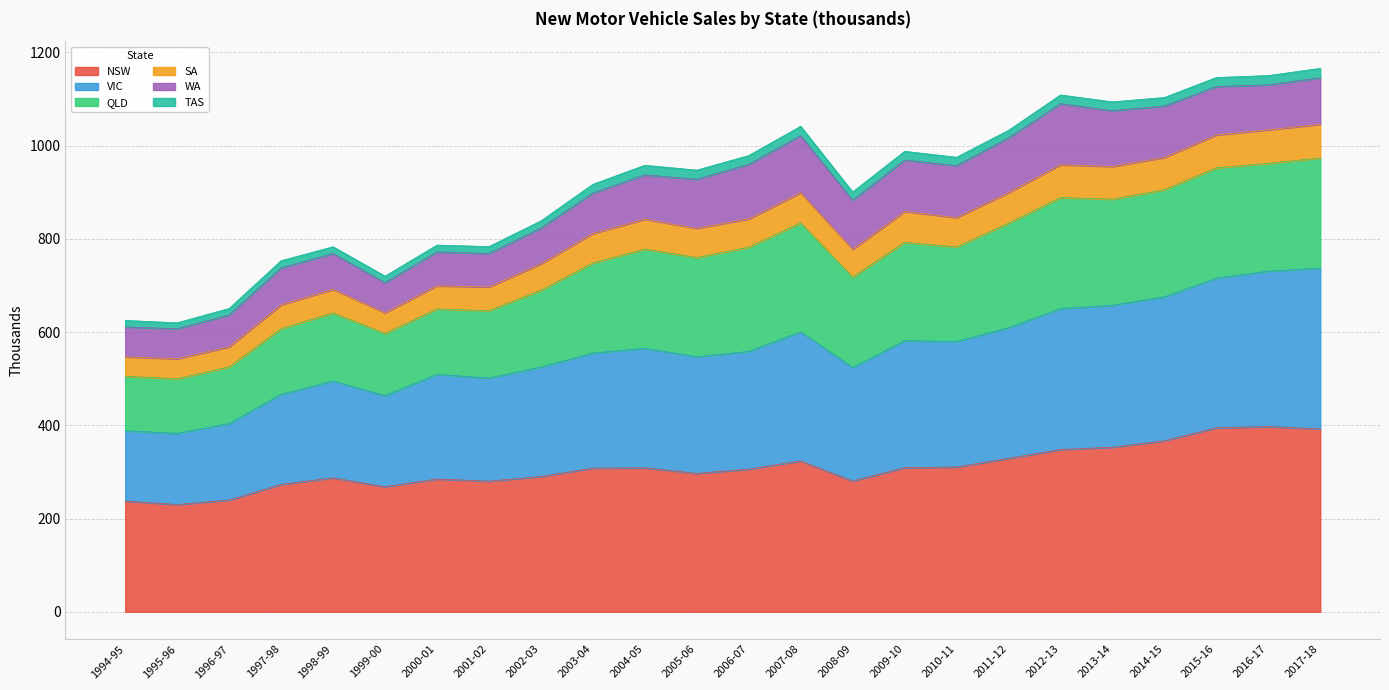

What is the minimum value for NSW?

230.1